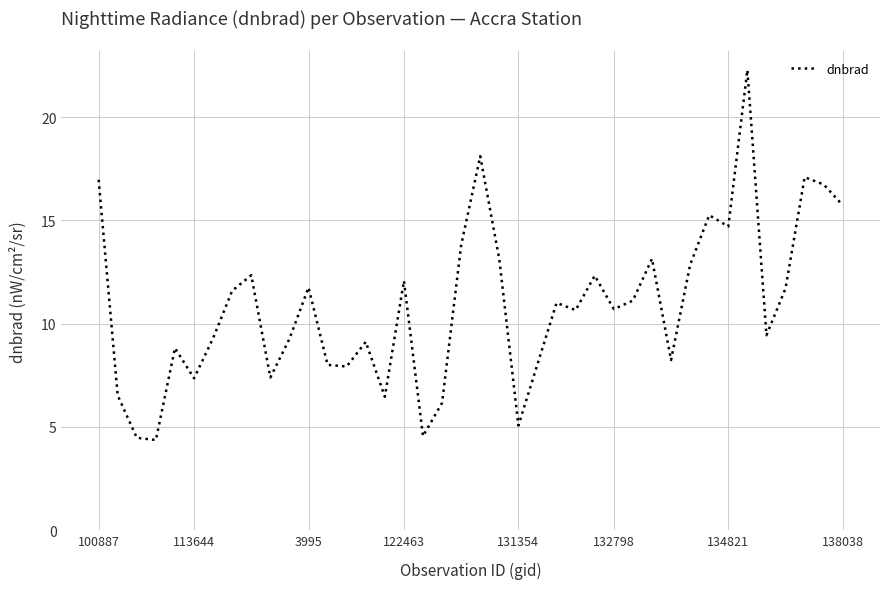

What is the smallest value displayed?

4.4